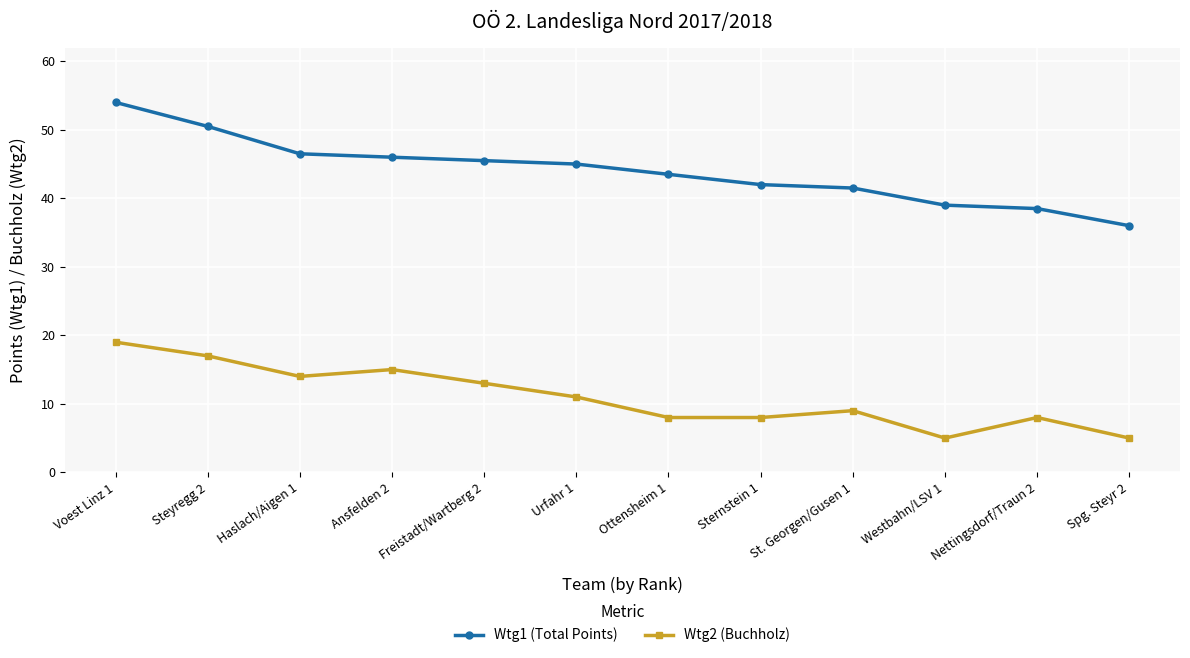

Is the value of Wtg1 (Total Points) at Ansfelden 2 greater than the value of Wtg2 (Buchholz) at Steyregg 2?

Yes